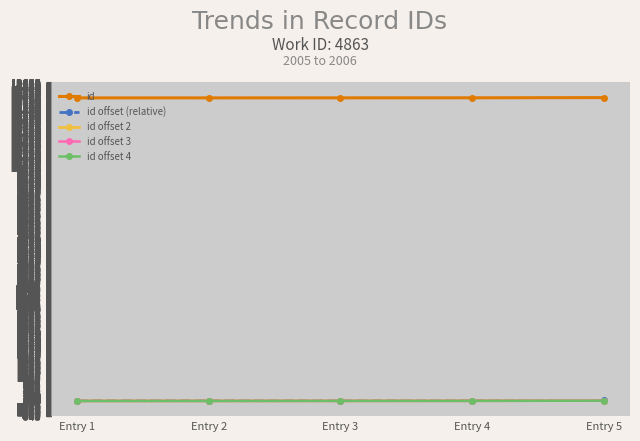

True or false: id offset 2 has more than 2 points higher than both neighbors.

False